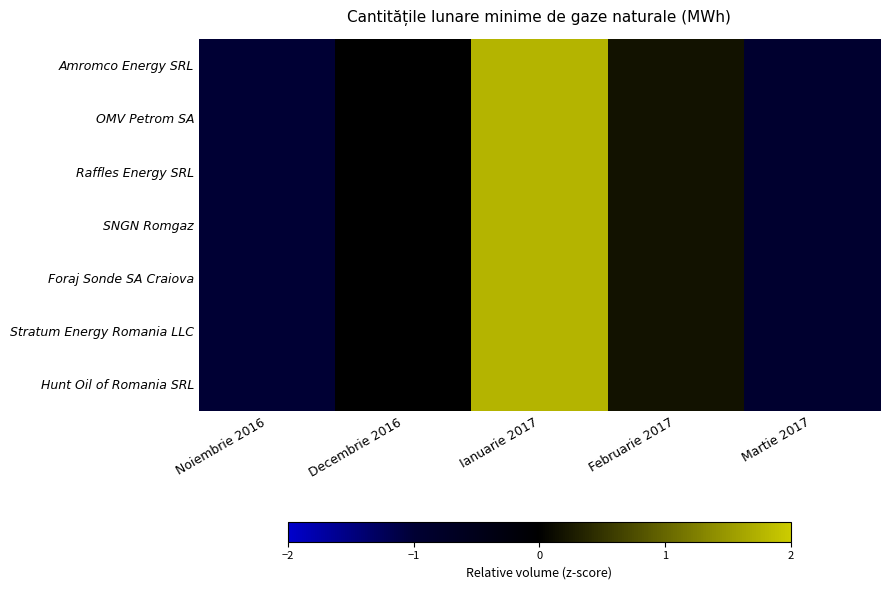

How many categories are shown in the chart?

5